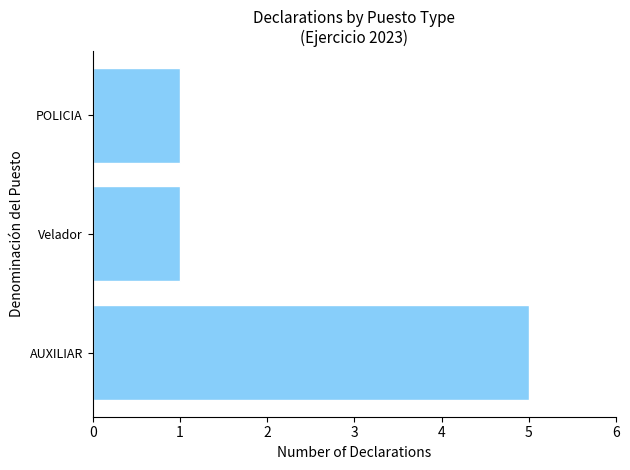

Which category has the highest value across all series?

AUXILIAR